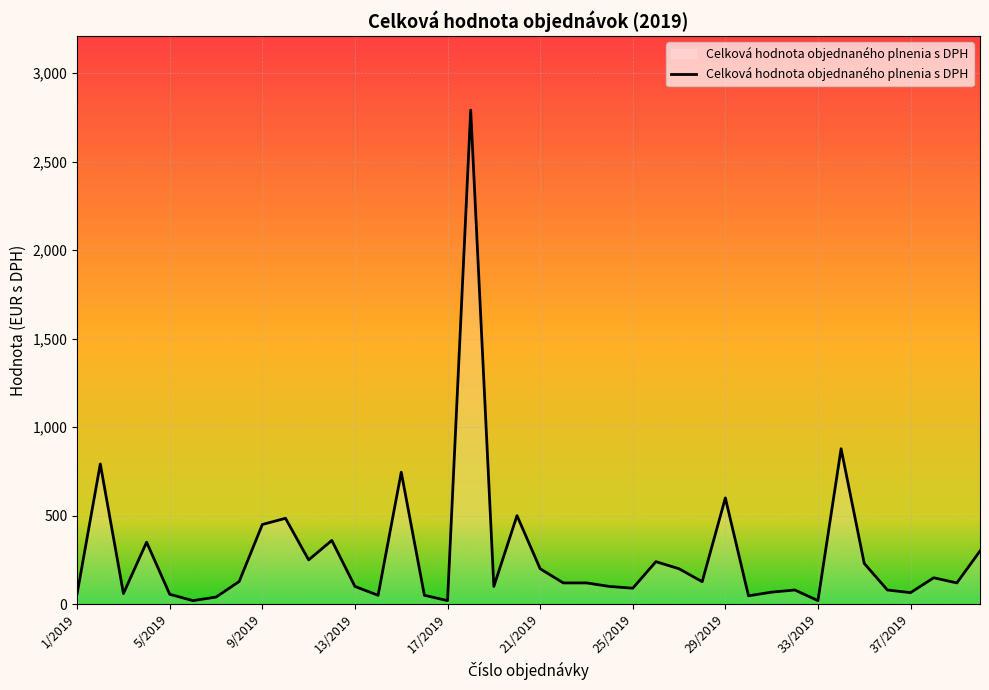

How many values are below 120?

18